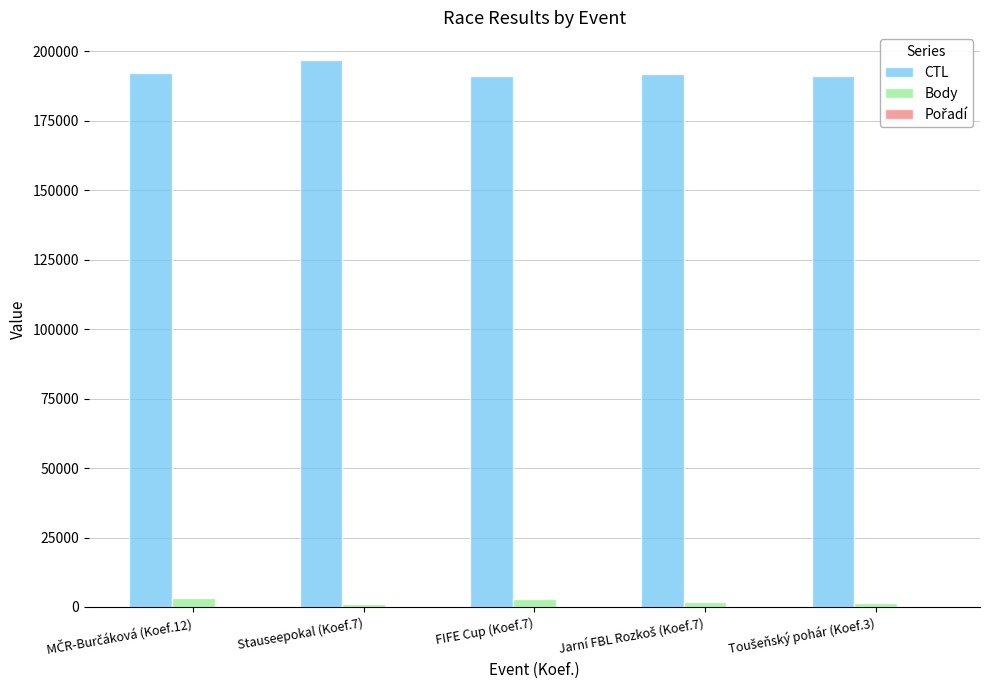

Which label corresponds to the largest value in the chart?

Stauseepokal (Koef.7)